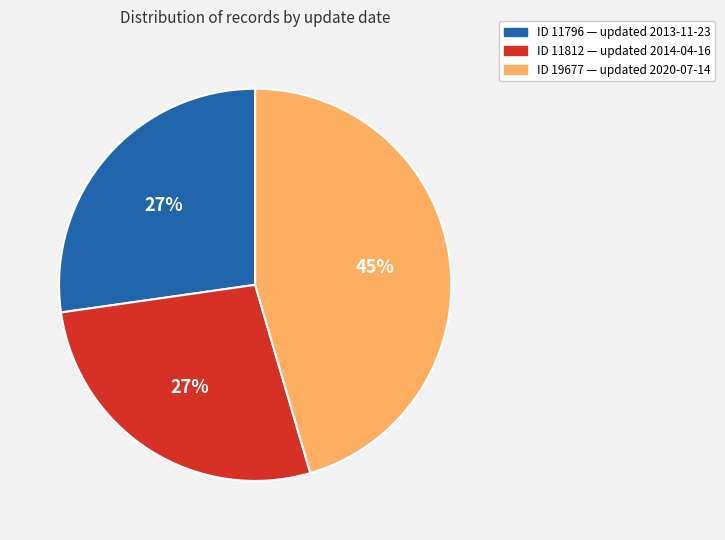

Is there any slice that represents more than half of the pie?

No